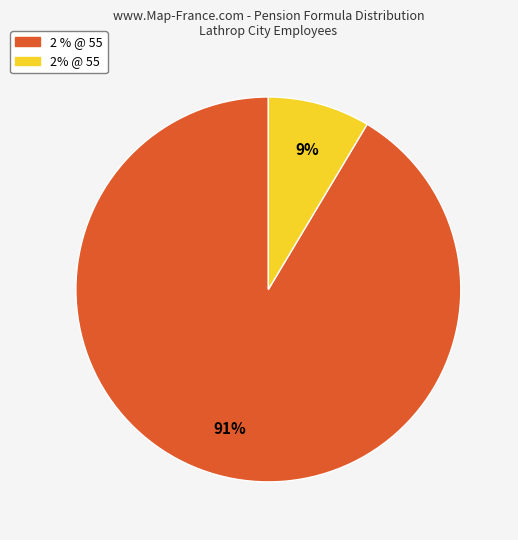

Is there any slice that represents more than half of the pie?

Yes